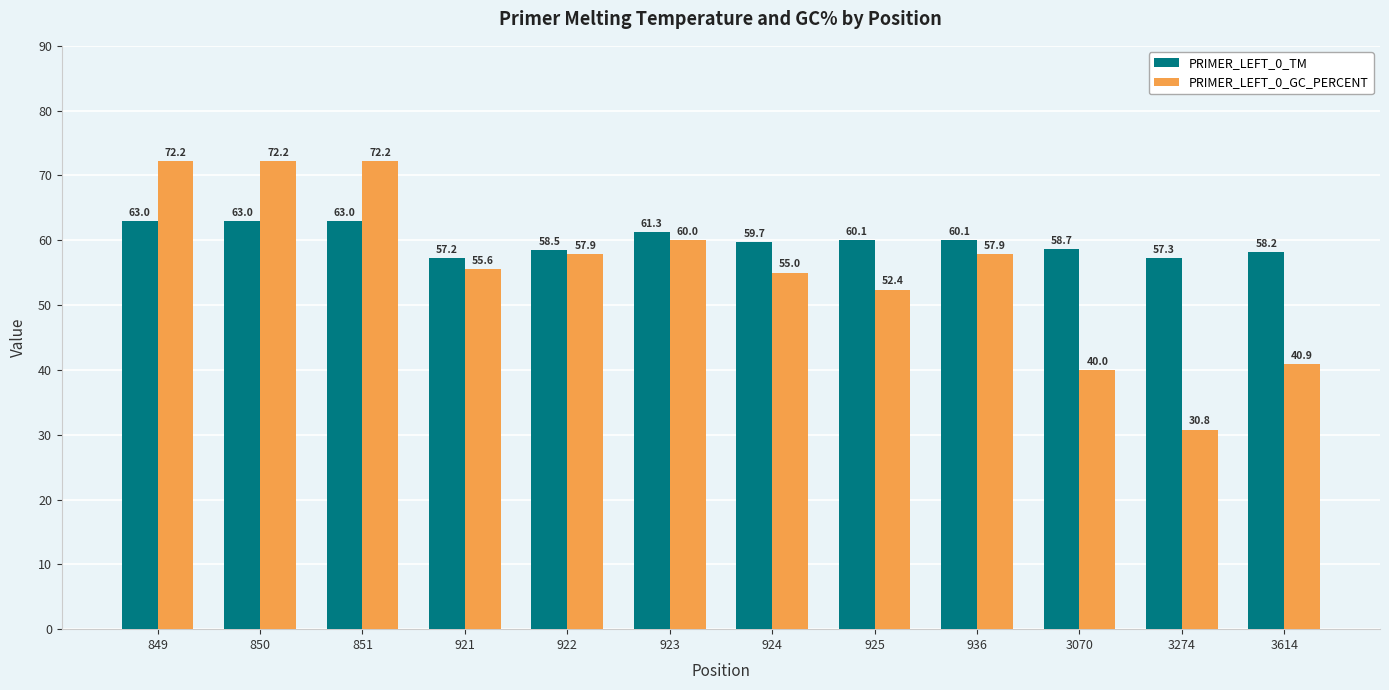

Reading right to left, transcribe all the data shown in this chart.

PRIMER_LEFT_0_TM: 3614=58.2	3274=57.3	3070=58.7	936=60.1	925=60.1	924=59.7	923=61.3	922=58.5	921=57.2	851=63.0	850=63.0	849=63.0
PRIMER_LEFT_0_GC_PERCENT: 3614=40.9	3274=30.8	3070=40.0	936=57.9	925=52.4	924=55.0	923=60.0	922=57.9	921=55.6	851=72.2	850=72.2	849=72.2